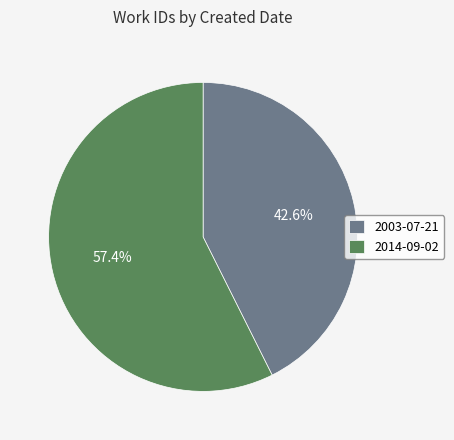

To the nearest percent, what is the average slice percentage?

50%